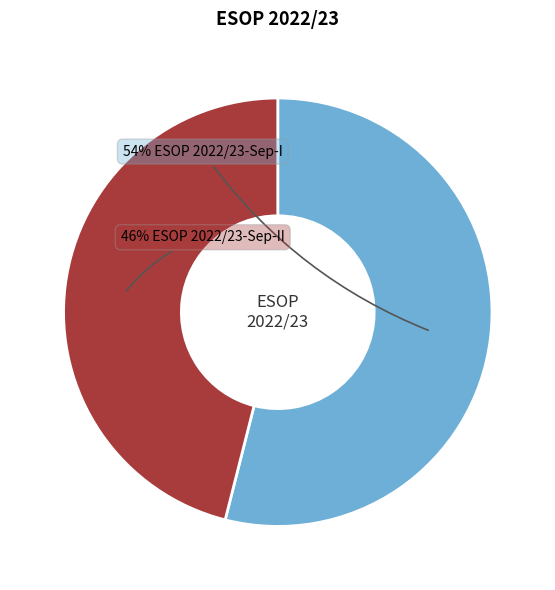

Does any single category account for the majority?

Yes